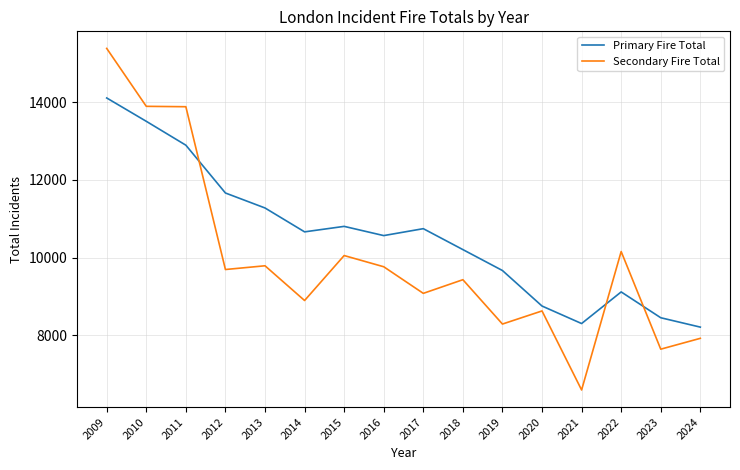

Which series has the widest spread of values?

Secondary Fire Total